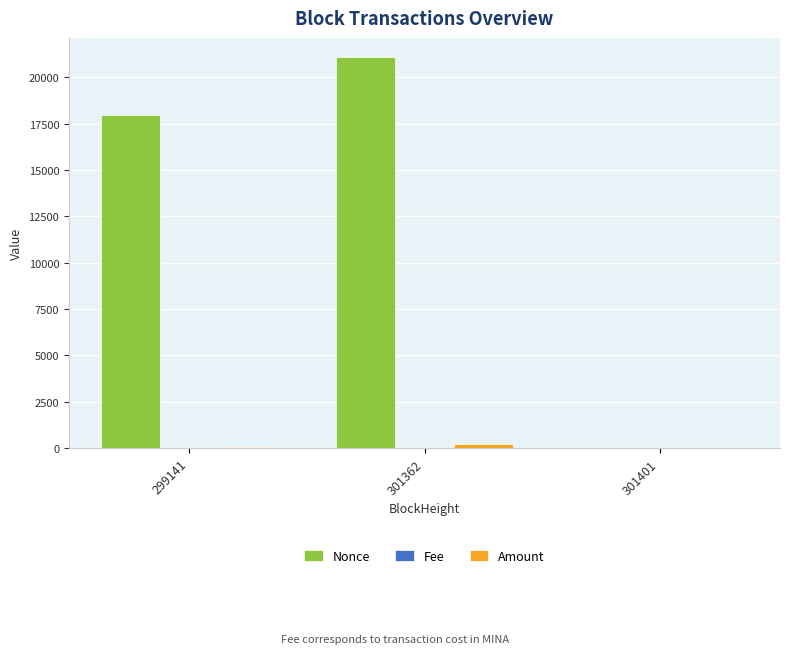

What is the sum of all Nonce values?

39035.0